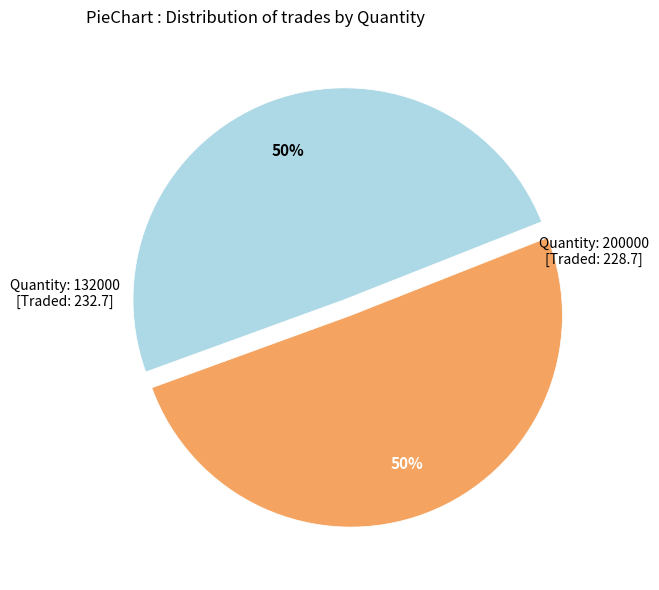

To the nearest percent, what is the average slice percentage?

50%